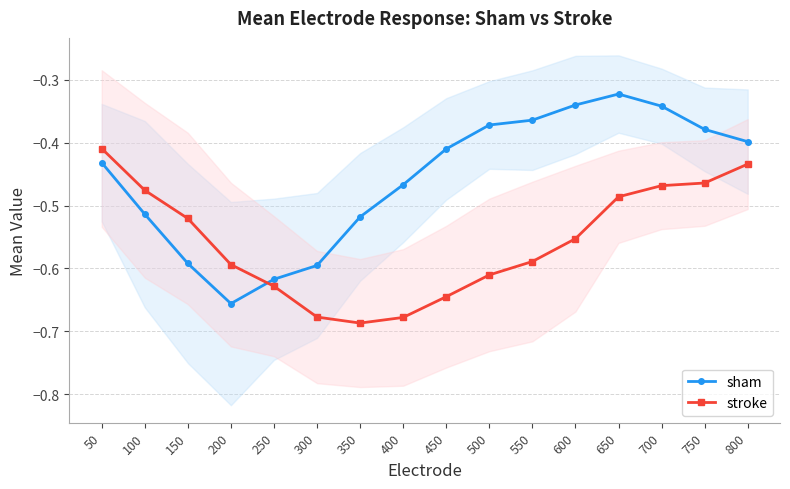

True or false: sham has more than 0 points higher than both neighbors.

True